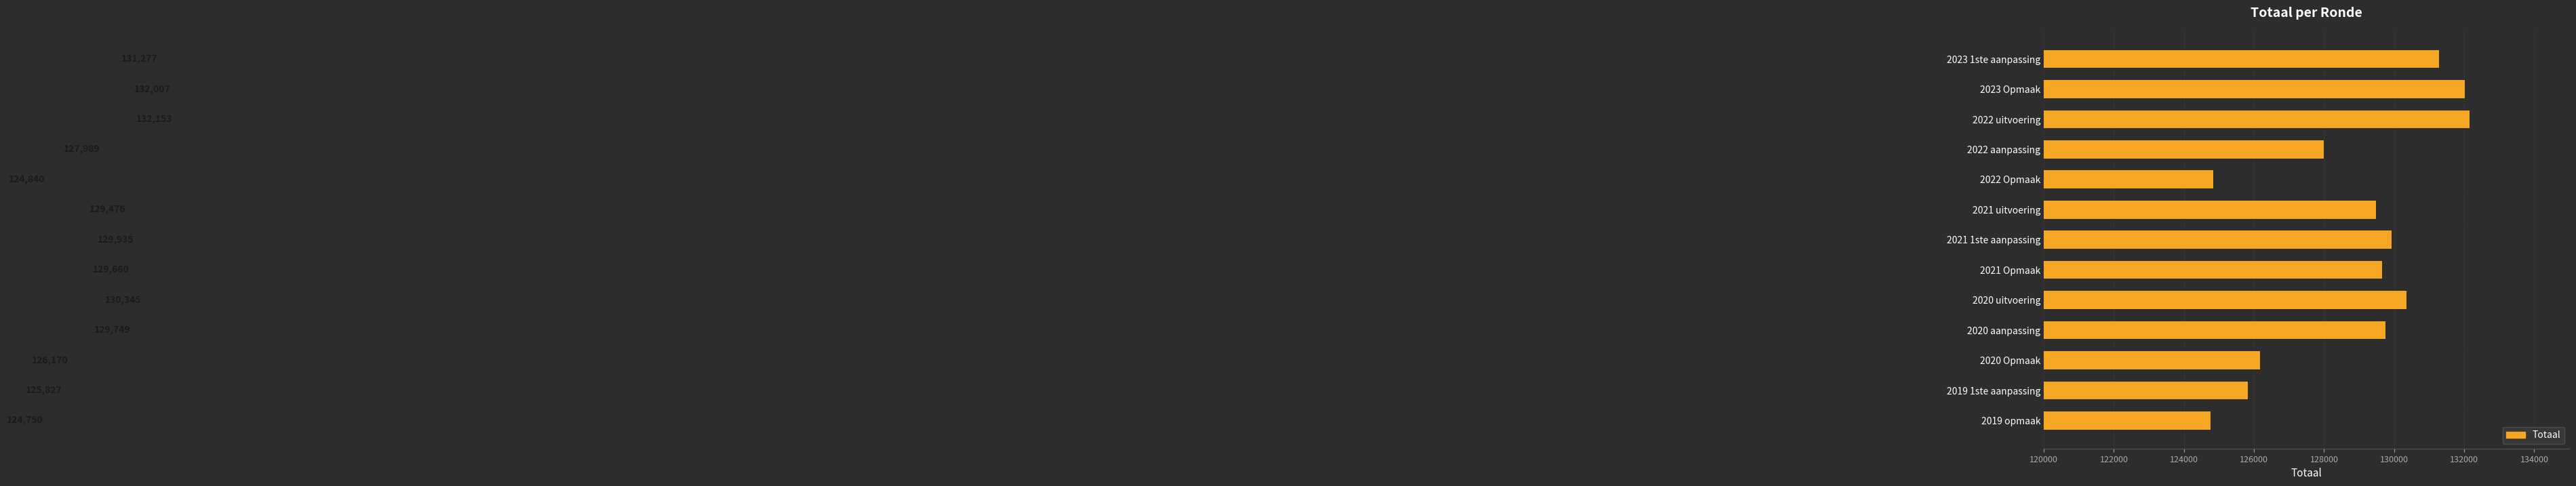

True or false: the data shows 129935 at 2021 1ste aanpassing.

True